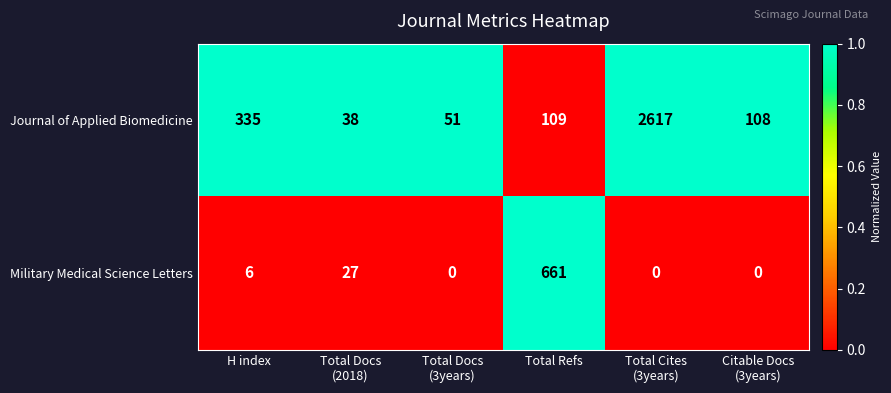

Which series has the largest range (max minus min)?

Journal of Applied Biomedicine